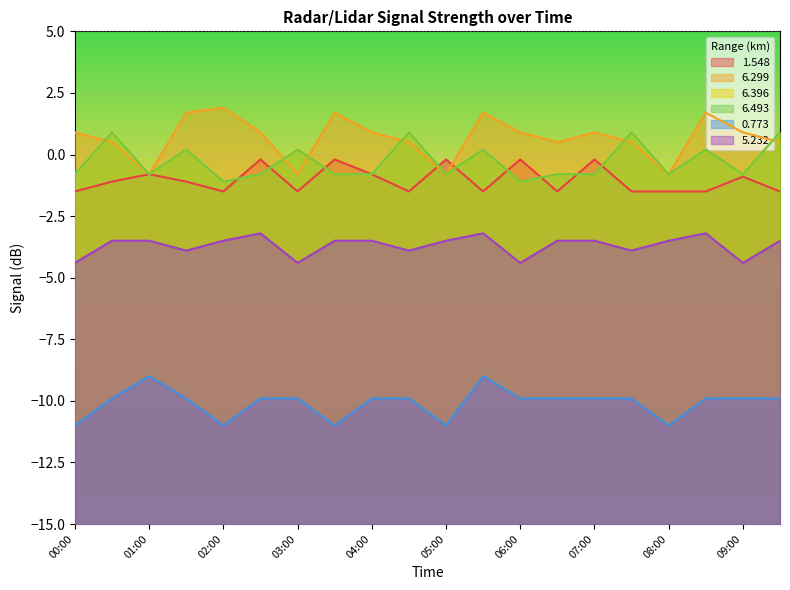

True or false: 1.548 and 5.232 cross at least once.

False